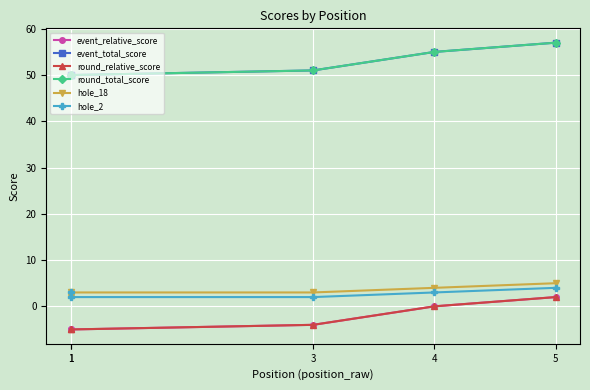

Which series has the largest total across all categories?

event_total_score